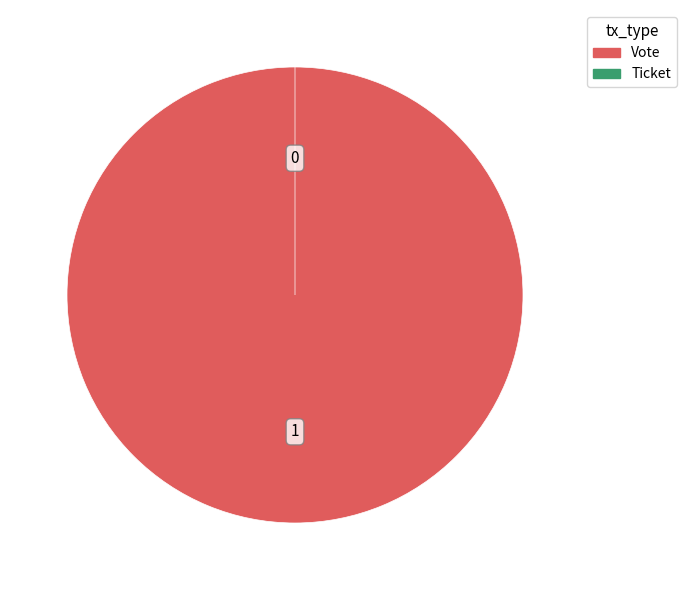

Is it true that Vote is 94% of the pie?

False